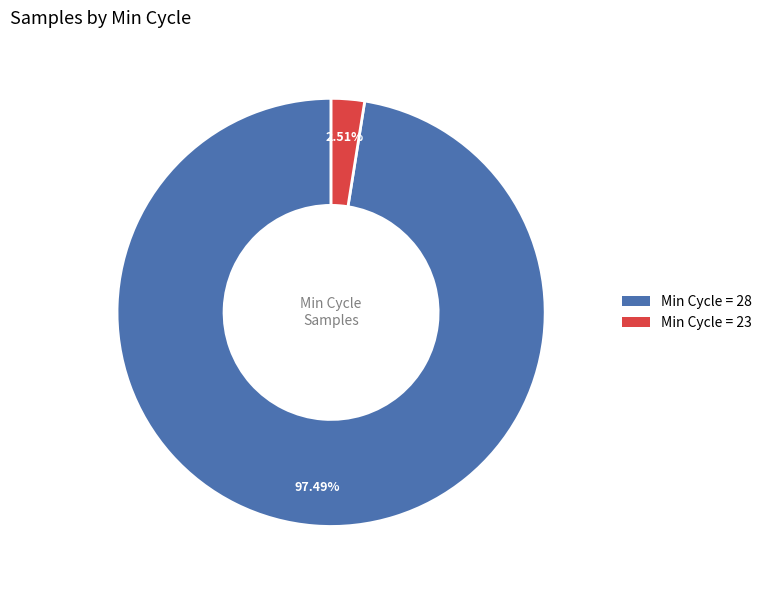

Does any single category account for the majority?

Yes